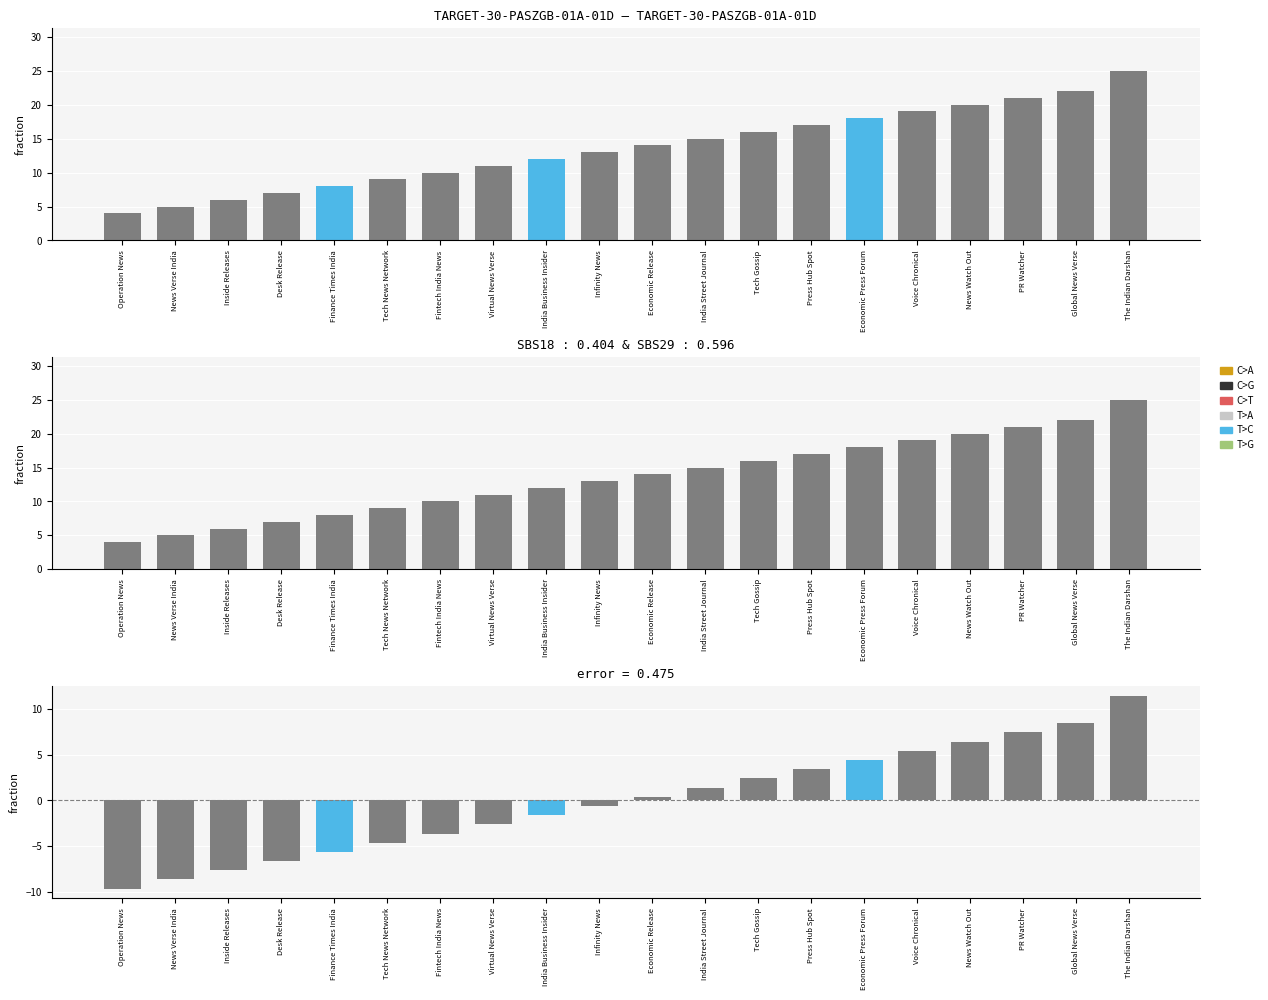

Which series has the largest total across all categories?

Id